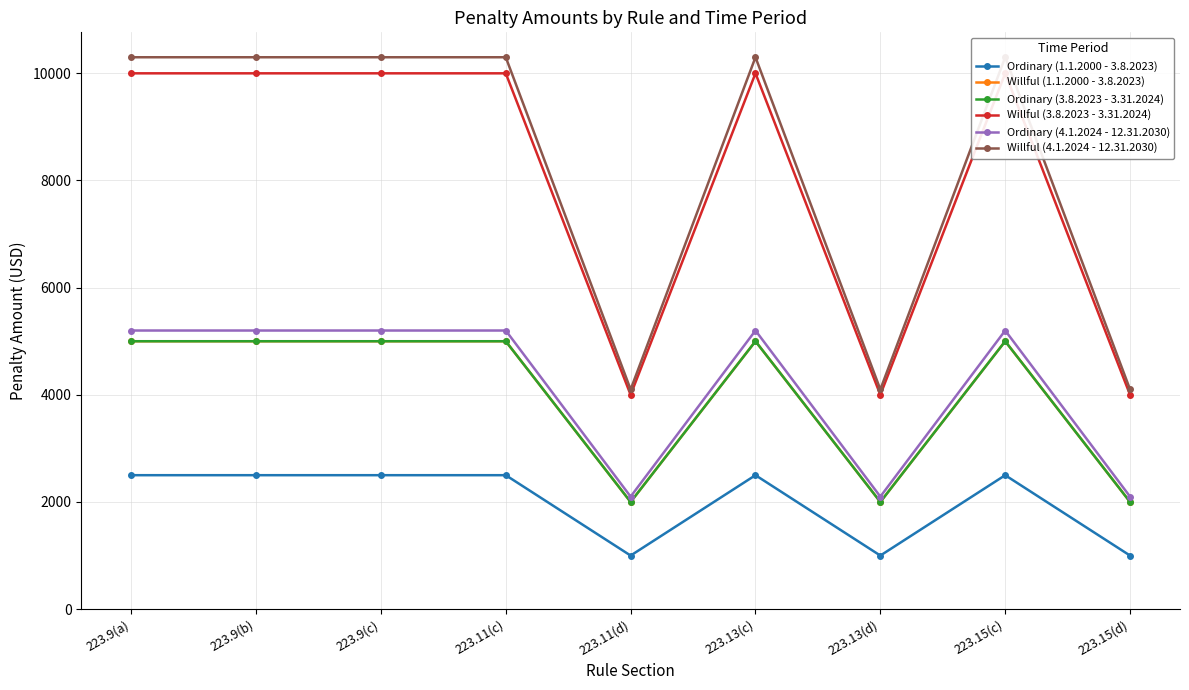

How many categories are shown in the chart?

9